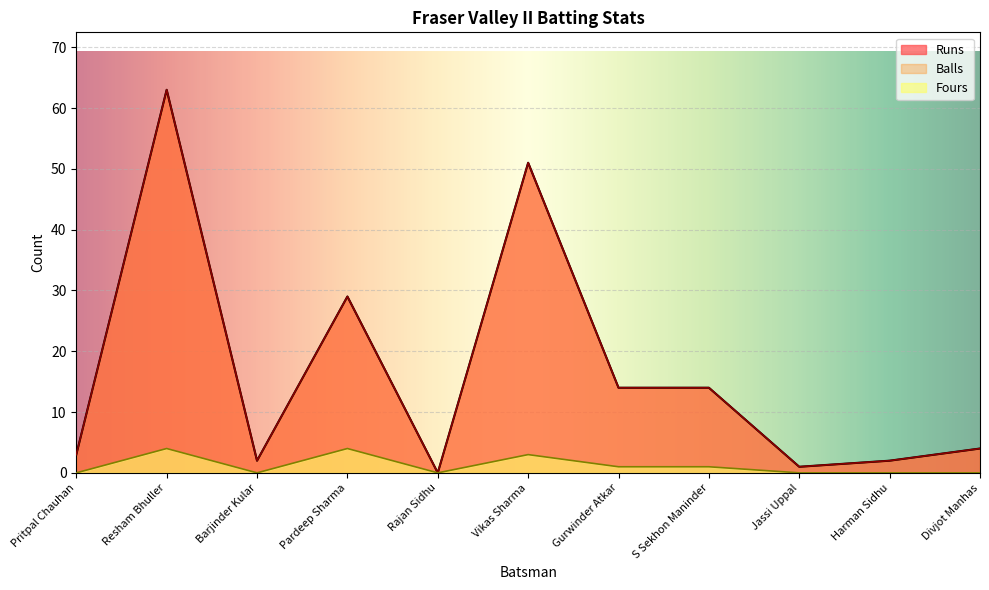

How many positive values does the Runs series have?

10